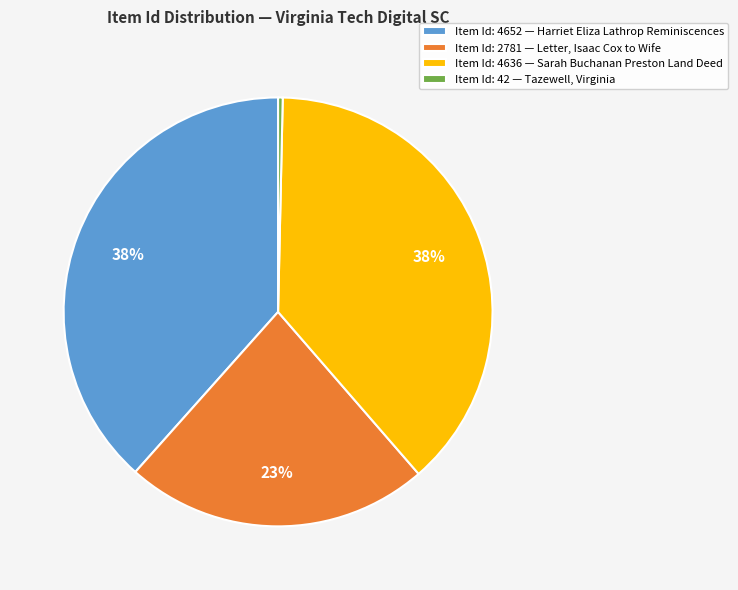

Between Item Id: 42 — Tazewell, Virginia and Item Id: 2781 — Letter, Isaac Cox to Wife, which is larger?

Item Id: 2781 — Letter, Isaac Cox to Wife